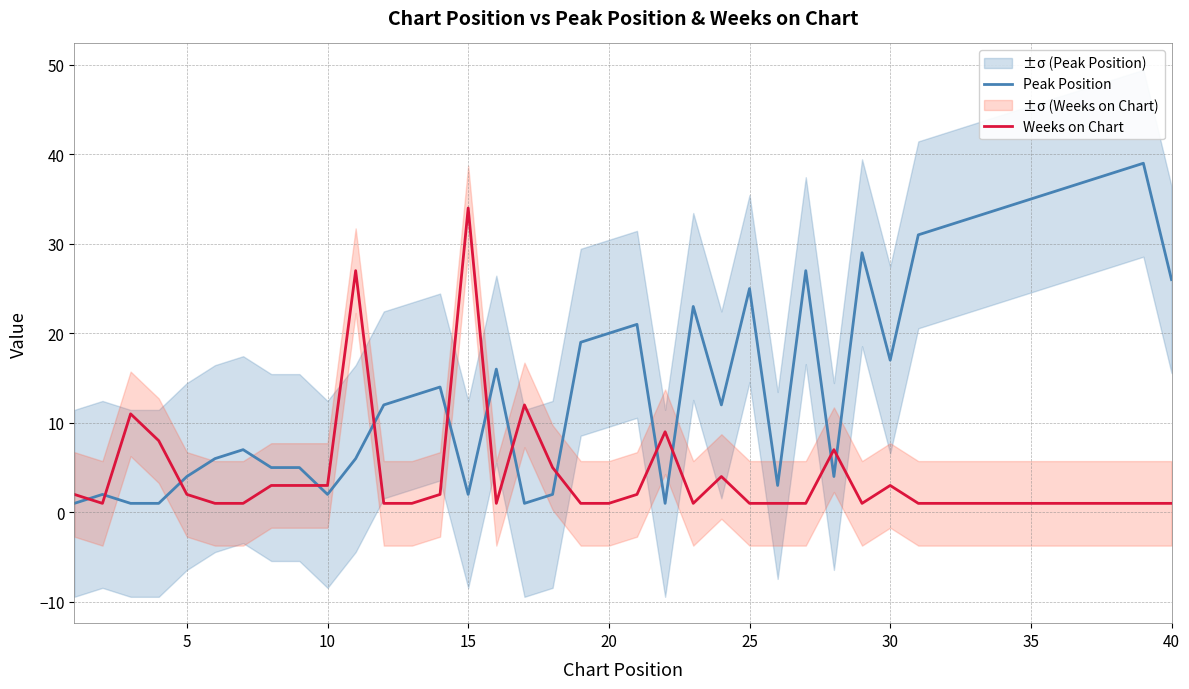

Which series has the largest total across all categories?

Peak Position